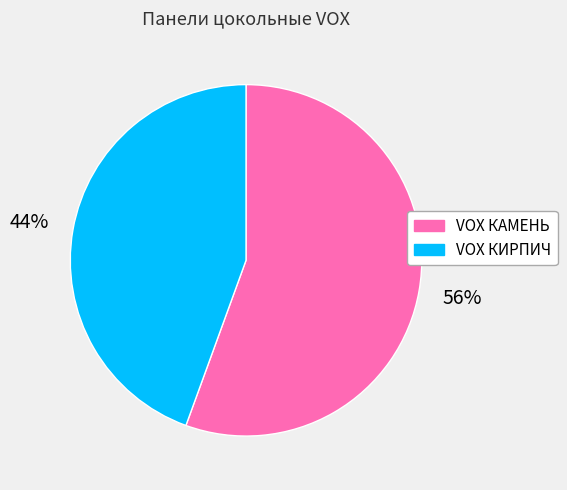

Is the sum of VOX КИРПИЧ and VOX КАМЕНЬ greater than half?

Yes